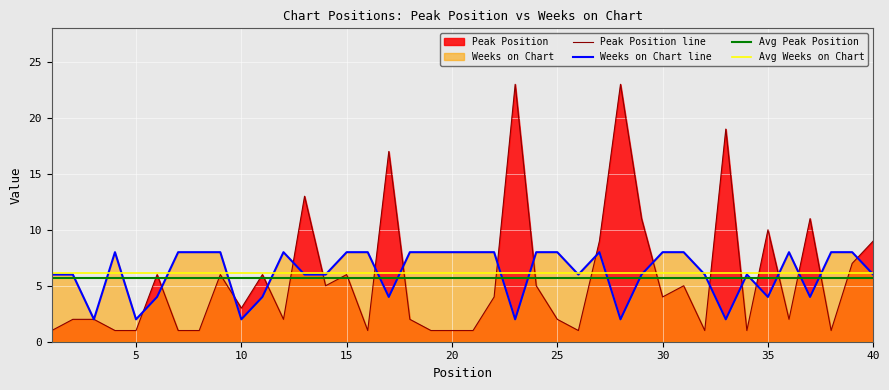

The Peak Position series shows 6 at 11. True or false?

True